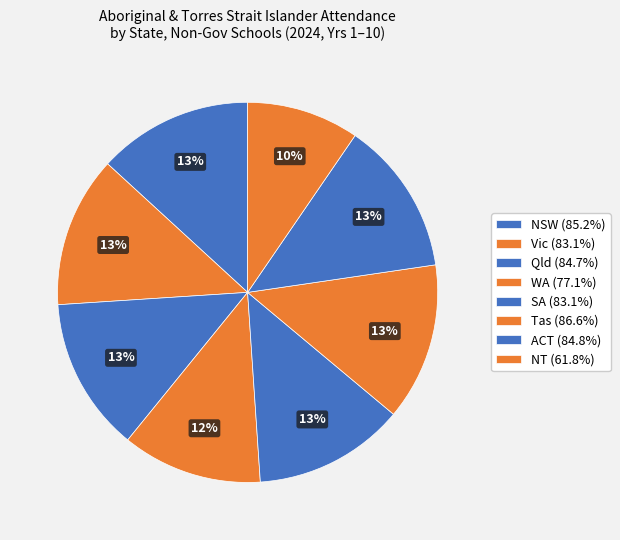

Count the number of slices in the pie.

8